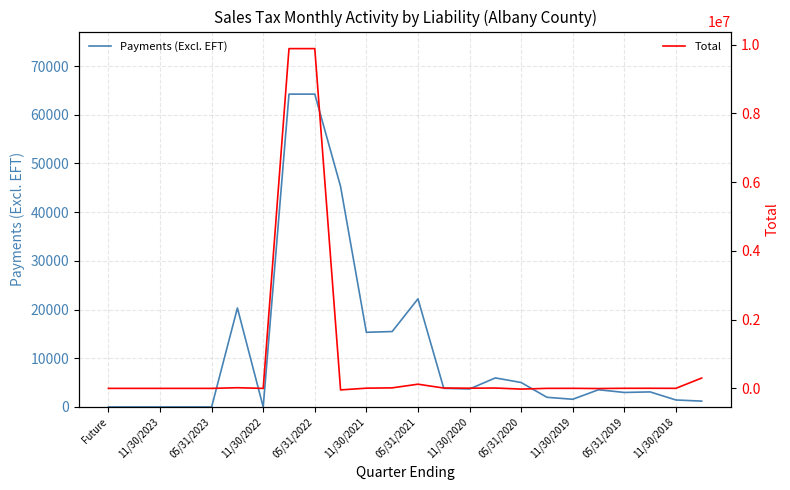

Does the chart display data point markers on the line(s)?

No